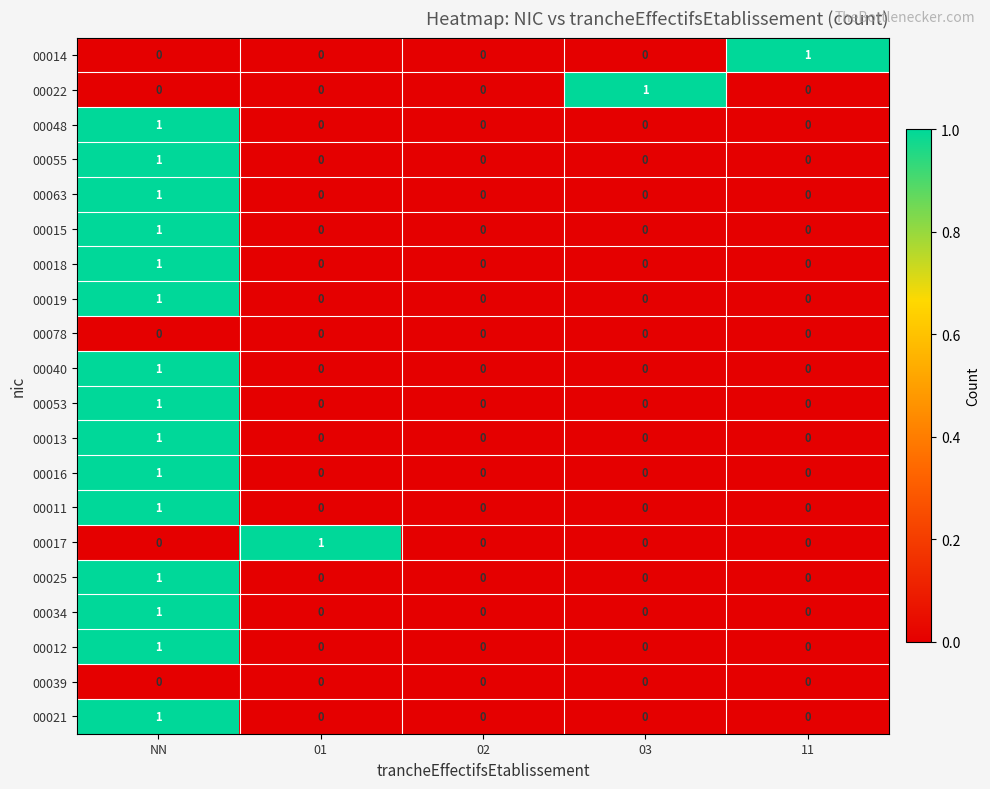

The value of 00011 at NN is 2. True or false?

False